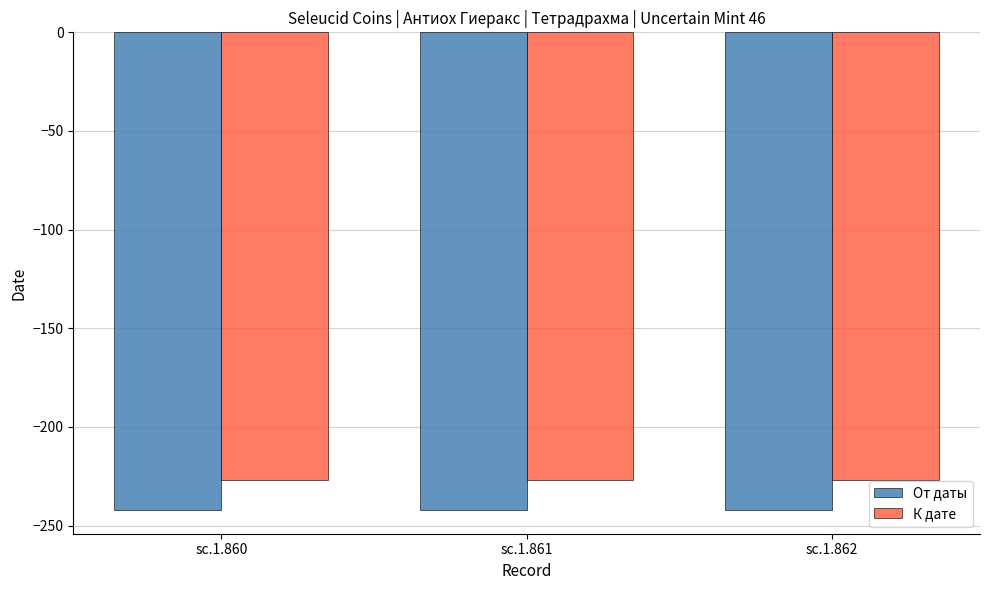

Rank the series by their average value, from lowest to highest.

От даты, К дате